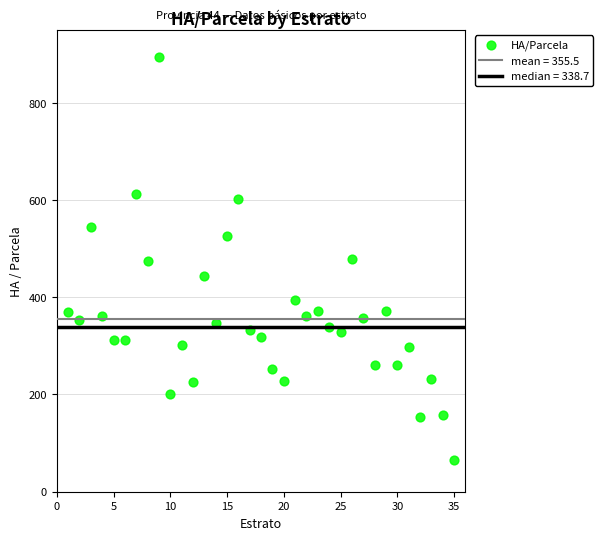

What is the range of Y values (max minus min)?

829.2